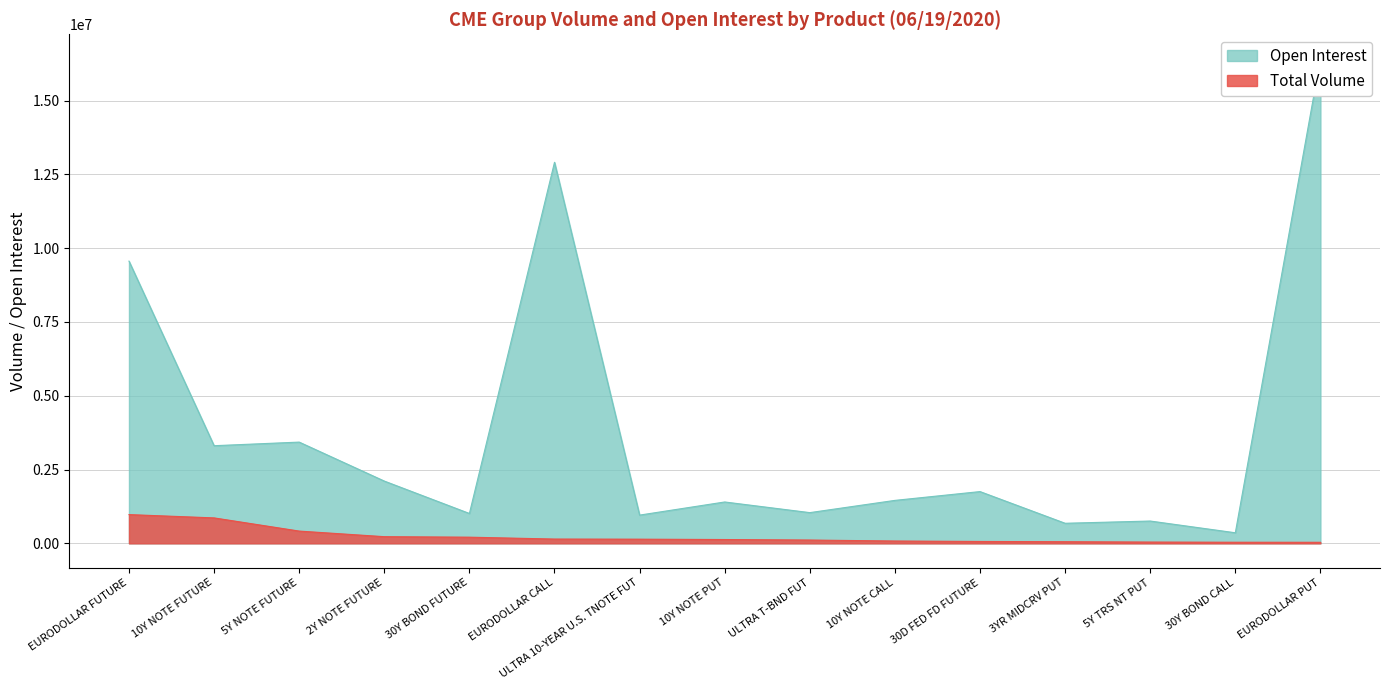

At which label is Open Interest closest to 8392733?

EURODOLLAR FUTURE